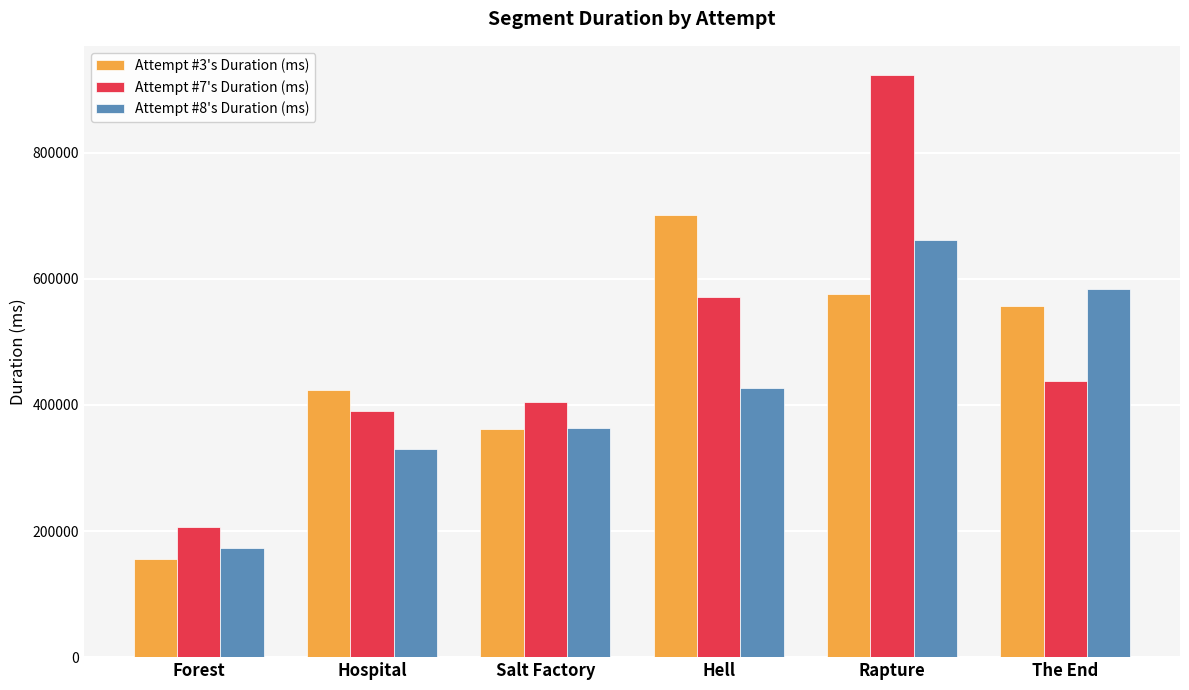

List the labels in order of Attempt #7's Duration (ms) value, smallest first.

Forest, Hospital, Salt Factory, The End, Hell, Rapture